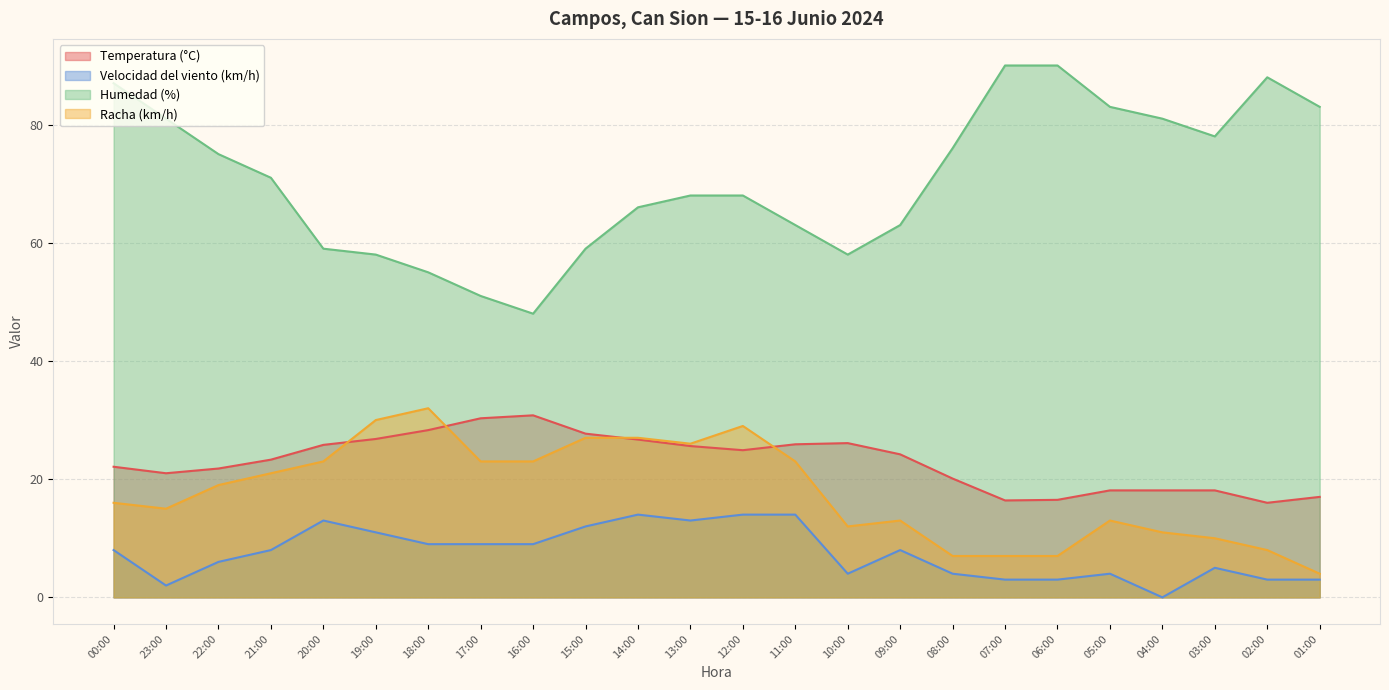

What is the highest value of the Temperatura (°C) series?

30.8